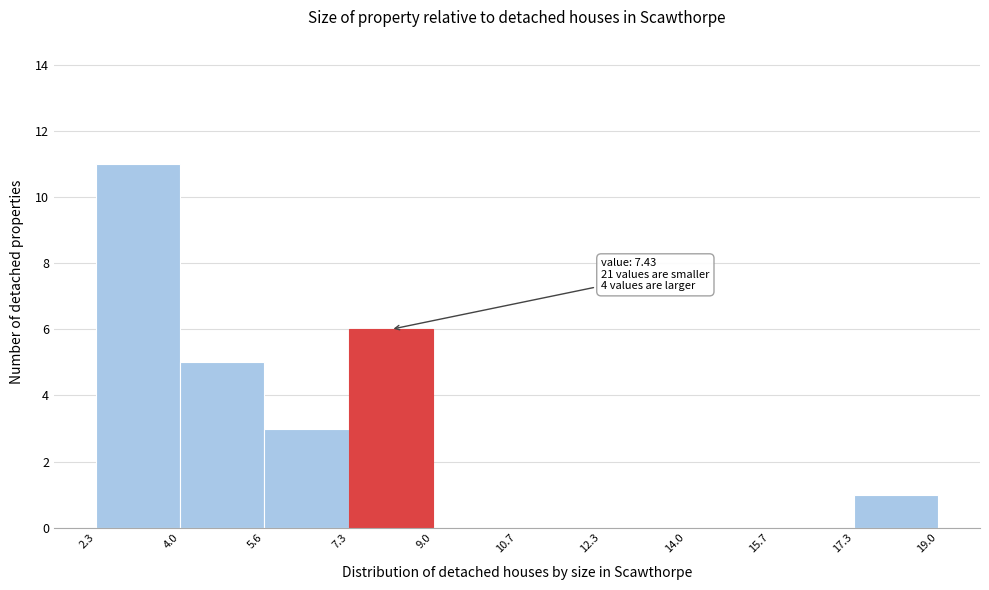

Which range on the x-axis has the tallest bar?

2.3 to 4.0